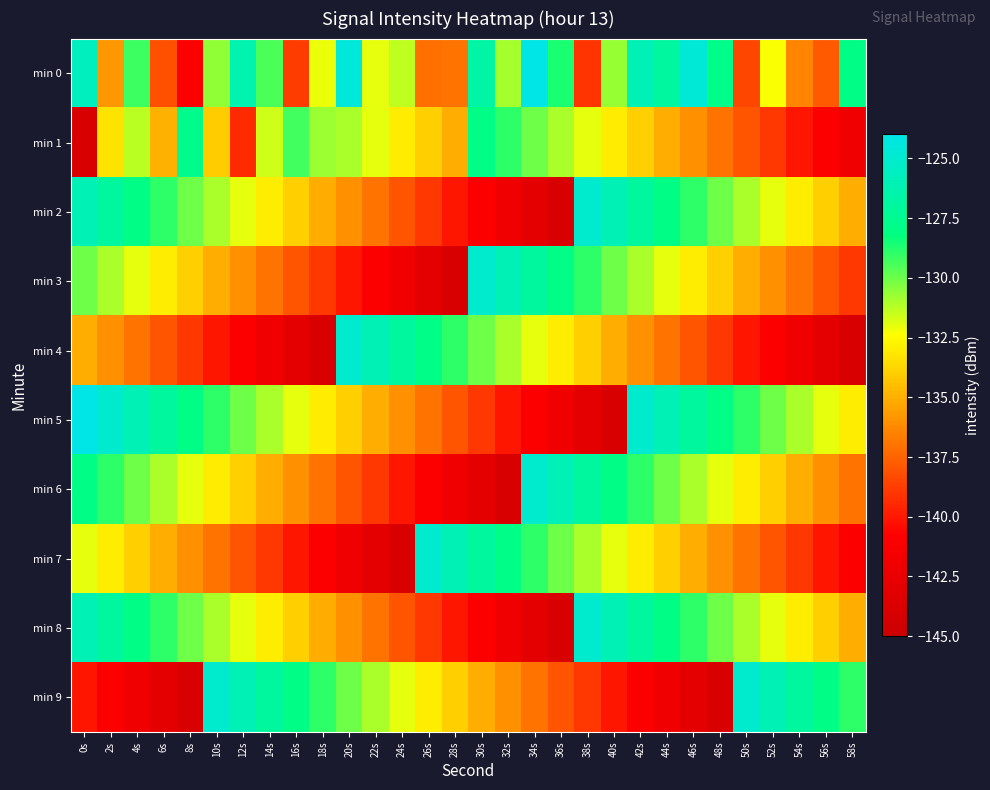

What is the maximum value shown in the chart?

-124.0